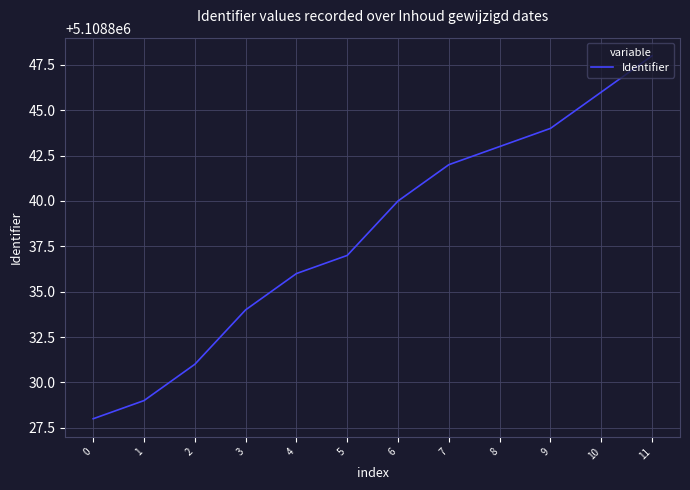

Where is the data nearest to the value 5108838?

5